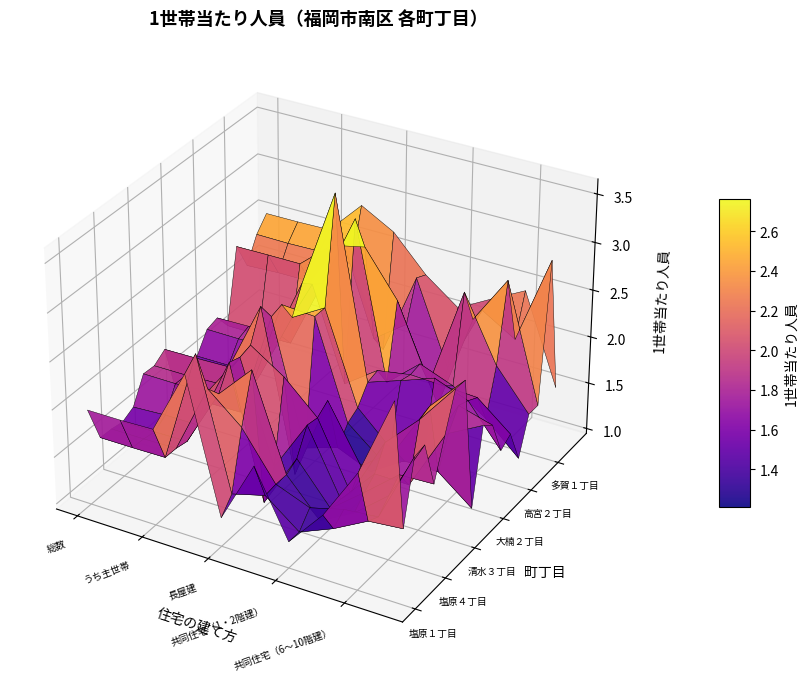

Reading left to right, list all the values displayed in this chart.

塩原１丁目: 2.0	2.0	2.0	2.6	1.2	1.9	1.2	1.6	2.2	3.0
塩原２丁目: 1.6	1.6	1.6	2.8	1.4	1.5	1.2	1.4	1.6	1.6
塩原３丁目: 1.6	1.6	1.6	2.3	2.0	1.5	1.4	1.5	1.5	2.2
塩原４丁目: 1.5	1.5	1.5	2.1	2.5	1.5	1.1	1.3	1.6	2.3
清水１丁目: 1.6	1.6	1.6	2.4	1.0	1.6	1.2	1.4	1.7	1.8
清水２丁目: 1.9	1.9	1.9	2.3	1.3	1.8	1.2	1.5	1.5	2.2
清水３丁目: 1.8	1.9	1.9	2.4	2.1	1.8	1.1	1.8	2.1	2.5
清水４丁目: 1.9	1.9	1.9	2.7	1.0	1.9	1.3	1.6	2.2	2.5
大楠１丁目: 1.4	1.4	1.4	2.5	1.2	1.3	1.1	1.4	1.4	1.1
大楠２丁目: 1.5	1.5	1.5	2.5	2.5	1.5	1.2	1.3	1.7	1.9
大楠３丁目: 1.6	1.6	1.6	2.3	2.5	1.5	1.2	1.2	1.9	1.8
高宮１丁目: 1.8	1.8	1.8	2.6	3.6	1.7	1.8	2.0	1.8	1.4
高宮２丁目: 1.8	1.8	1.8	2.5	1.5	1.7	1.8	1.8	1.8	1.5
高宮３丁目: 1.6	1.6	1.6	2.4	3.2	1.5	1.8	1.7	1.4	1.1
高宮４丁目: 2.4	2.4	2.4	2.7	2.8	2.3	1.5	2.6	1.9	1.5
多賀１丁目: 2.1	2.1	2.1	2.7	1.7	2.0	1.2	2.2	2.7	1.5
多賀２丁目: 2.4	2.4	2.4	2.3	1.5	2.4	1.5	2.2	2.0	2.9
平和１丁目: 2.5	2.5	2.5	2.9	2.7	2.3	2.1	2.3	2.4	1.5